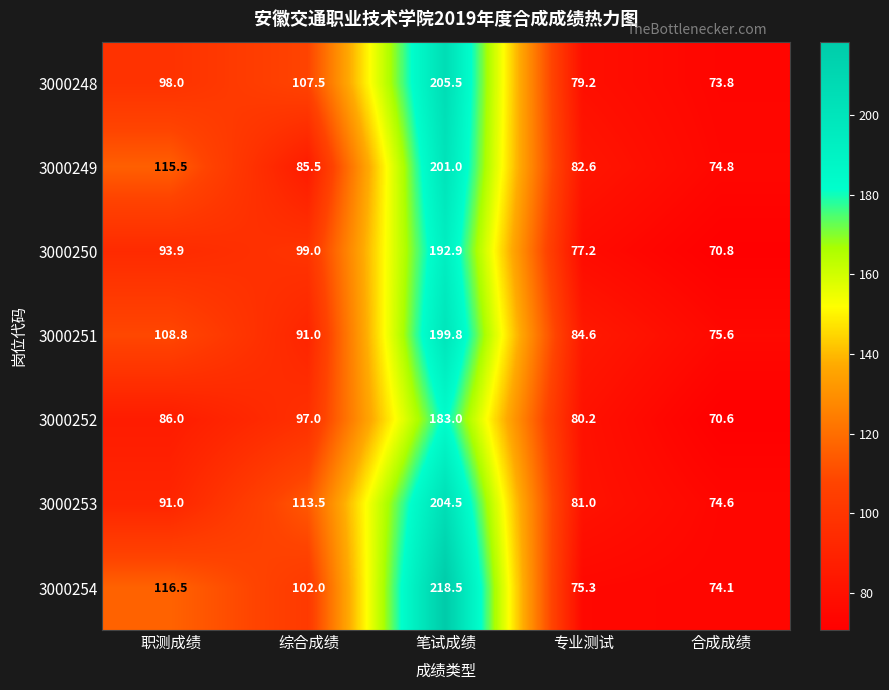

At which category is the sum across all series the highest?

笔试成绩